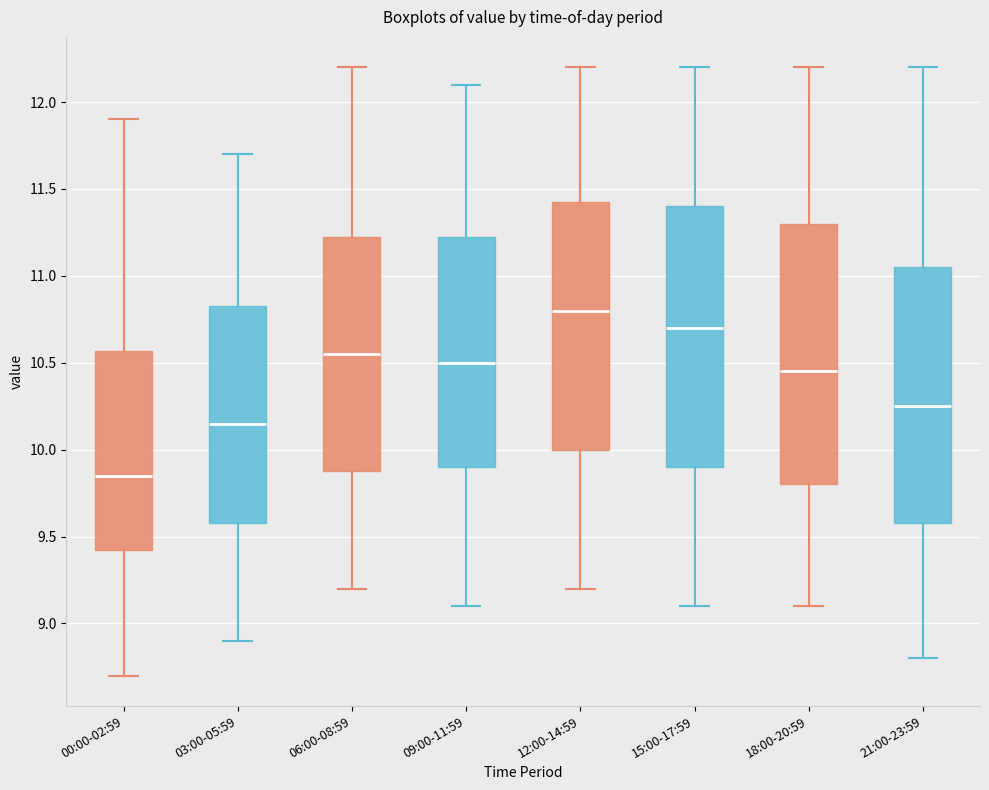

Reading left to right, read every box against the y-axis: the position of its median line, the range the box covers, and the ends of its whiskers. The values are not printed on the chart, so give them approximately, as read against the axis.

00:00-02:59: median 9.85, box 9.40 to 10.55, whiskers 8.70 to 11.90
03:00-05:59: median 10.15, box 9.60 to 10.85, whiskers 8.90 to 11.70
06:00-08:59: median 10.55, box 9.90 to 11.25, whiskers 9.20 to 12.20
09:00-11:59: median 10.50, box 9.90 to 11.25, whiskers 9.10 to 12.10
12:00-14:59: median 10.80, box 10.00 to 11.45, whiskers 9.20 to 12.20
15:00-17:59: median 10.70, box 9.90 to 11.40, whiskers 9.10 to 12.20
18:00-20:59: median 10.45, box 9.80 to 11.30, whiskers 9.10 to 12.20
21:00-23:59: median 10.25, box 9.60 to 11.05, whiskers 8.80 to 12.20